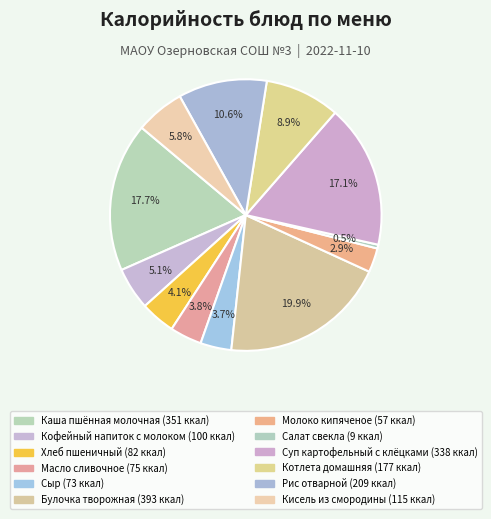

Which category has the smallest portion of the pie?

Салат свекла